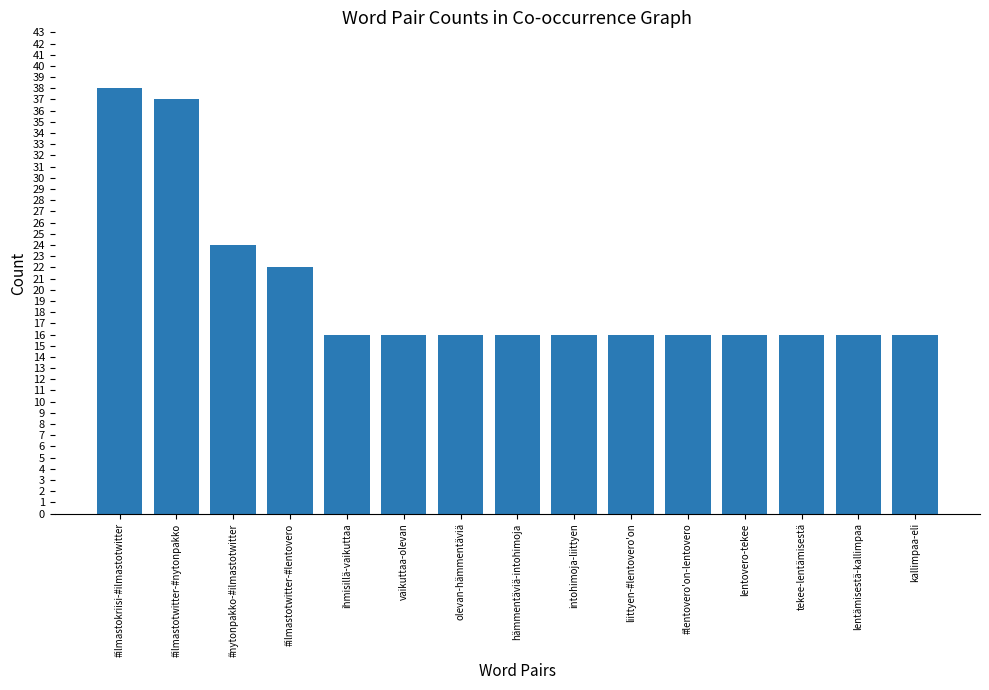

Is it true that the value at vaikuttaa-olevan is 16?

True